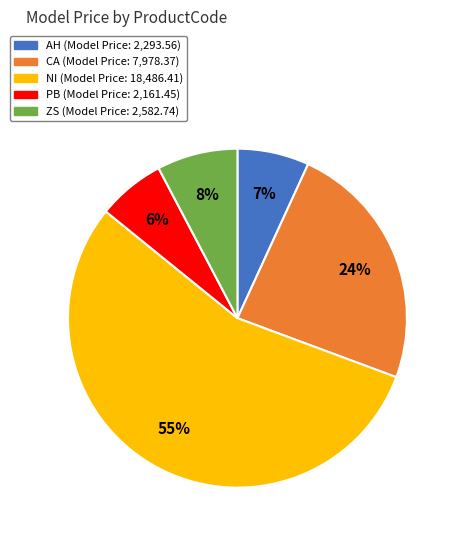

Do NI and PB together represent more than half of the pie?

Yes